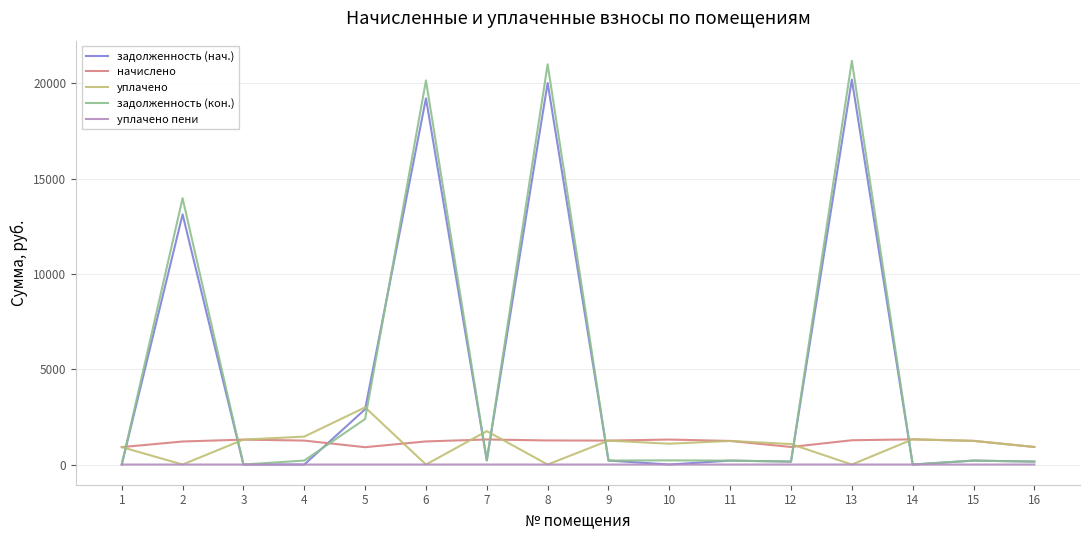

What is the maximum value shown in the chart?

21185.2